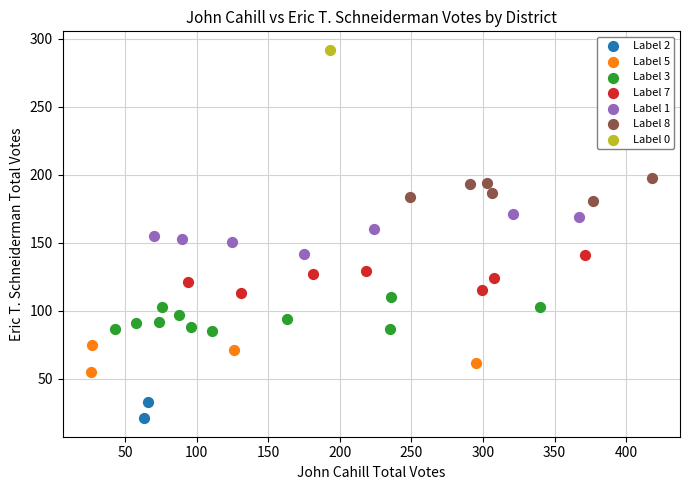

Which series reaches the maximum Y coordinate?

Label 0